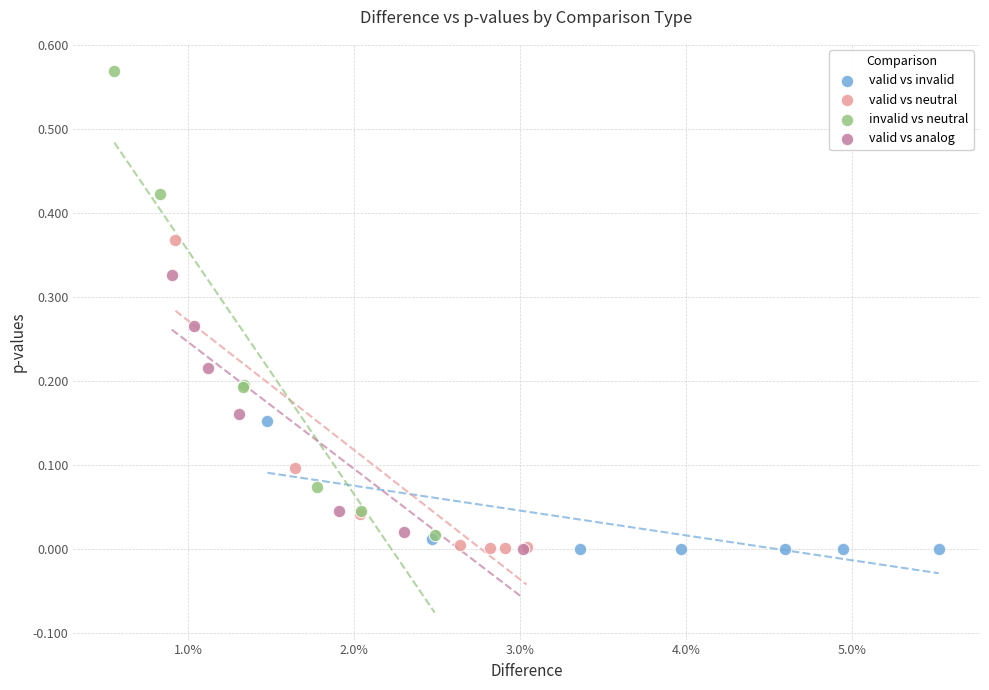

What are all the series names shown in the legend?

valid vs invalid, valid vs neutral, invalid vs neutral, valid vs analog